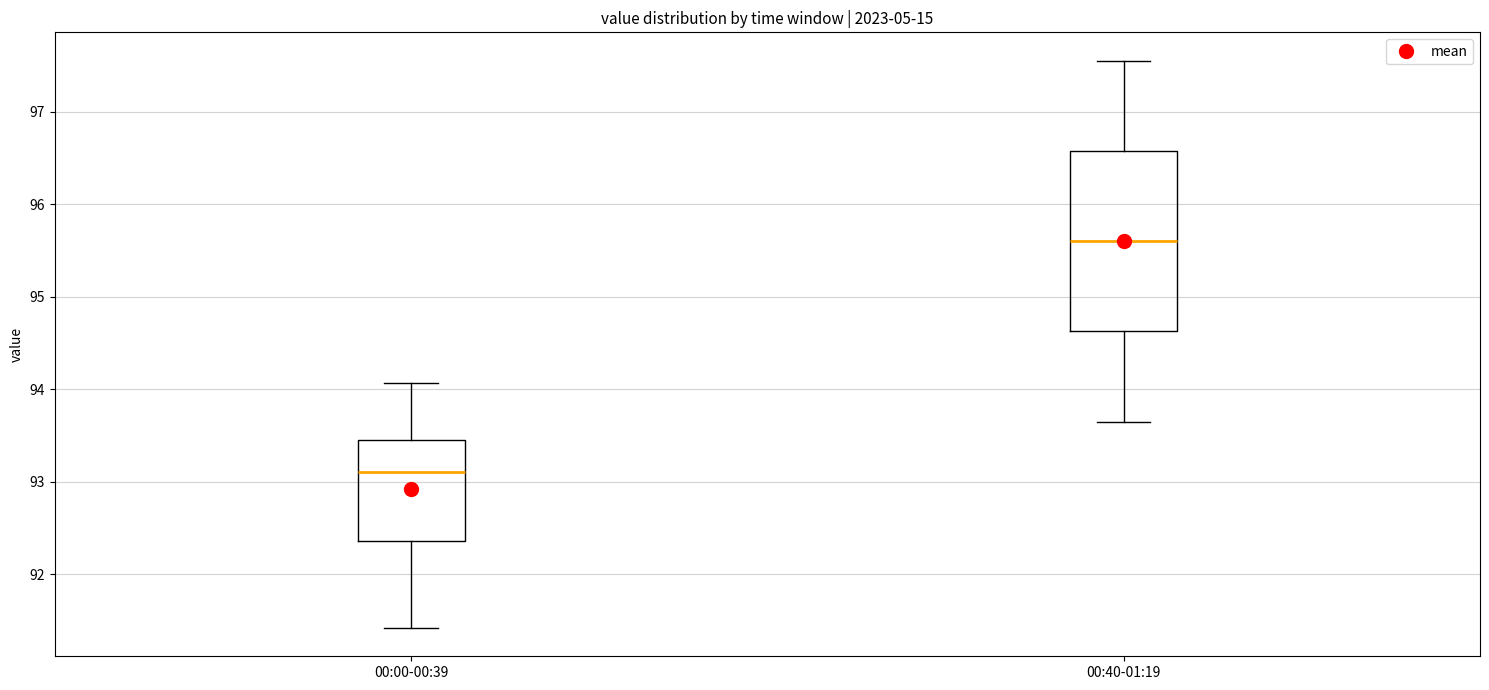

Comparing the boxes themselves (not the whiskers), which one is the tallest?

00:40-01:19